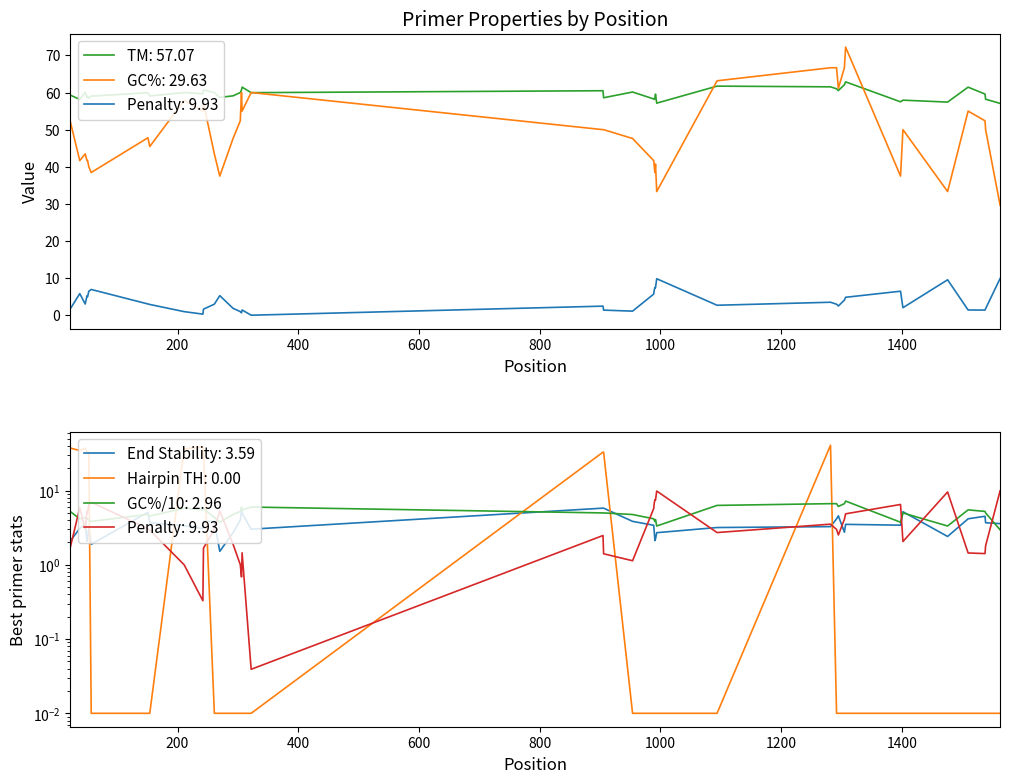

Does the chart have visible grid lines?

No